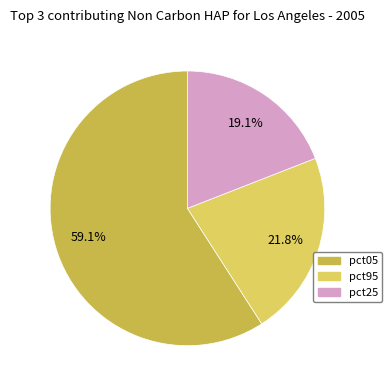

Is there any slice that represents more than half of the pie?

Yes